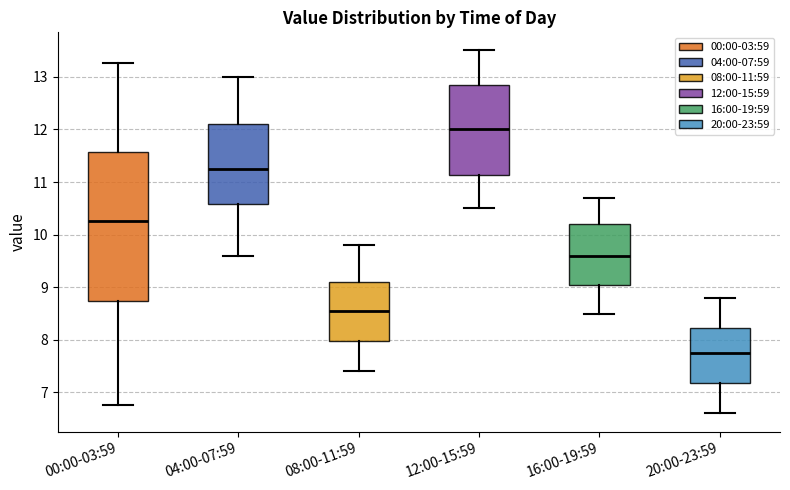

Reading left to right, transcribe this box plot: for each box, give where its median line is, the range the box spans, and where its two whiskers end, as read against the y-axis. The values are not printed on the chart, so give them approximately, as read against the axis.

00:00-03:59: median 10.3, box 8.7 to 11.6, whiskers 6.8 to 13.3
04:00-07:59: median 11.3, box 10.6 to 12.1, whiskers 9.6 to 13.0
08:00-11:59: median 8.6, box 8.0 to 9.1, whiskers 7.4 to 9.8
12:00-15:59: median 12.0, box 11.1 to 12.9, whiskers 10.5 to 13.5
16:00-19:59: median 9.6, box 9.1 to 10.2, whiskers 8.5 to 10.7
20:00-23:59: median 7.8, box 7.2 to 8.2, whiskers 6.6 to 8.8